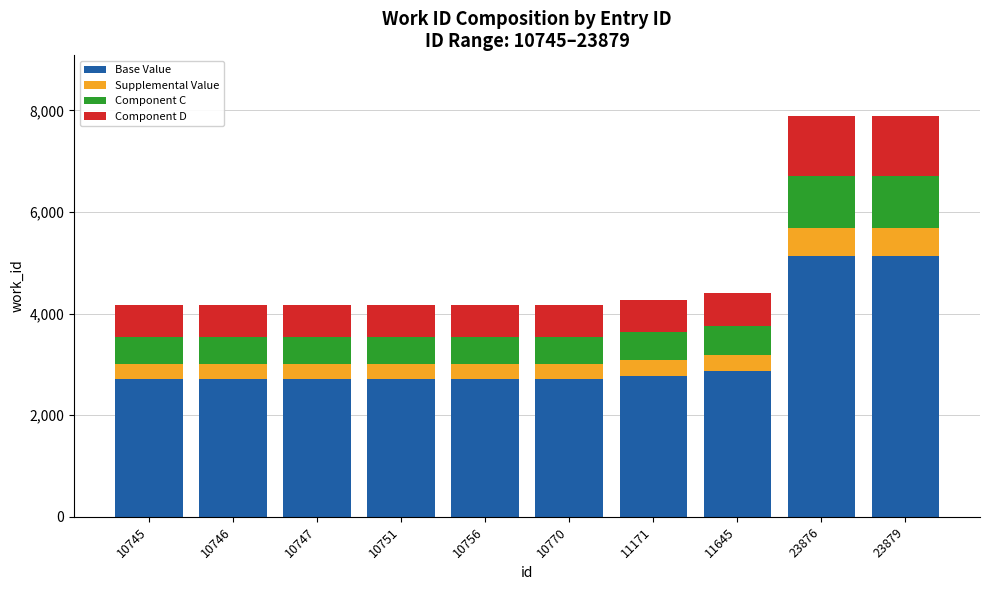

What are all the series names shown in the legend?

Base Value, Supplemental Value, Component C, Component D